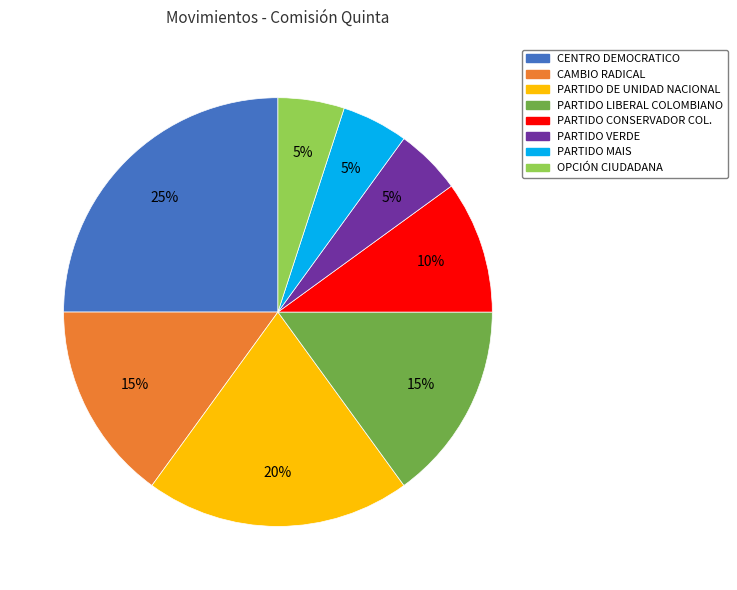

To the nearest percent, what percentage of the pie is PARTIDO LIBERAL COLOMBIANO?

15%